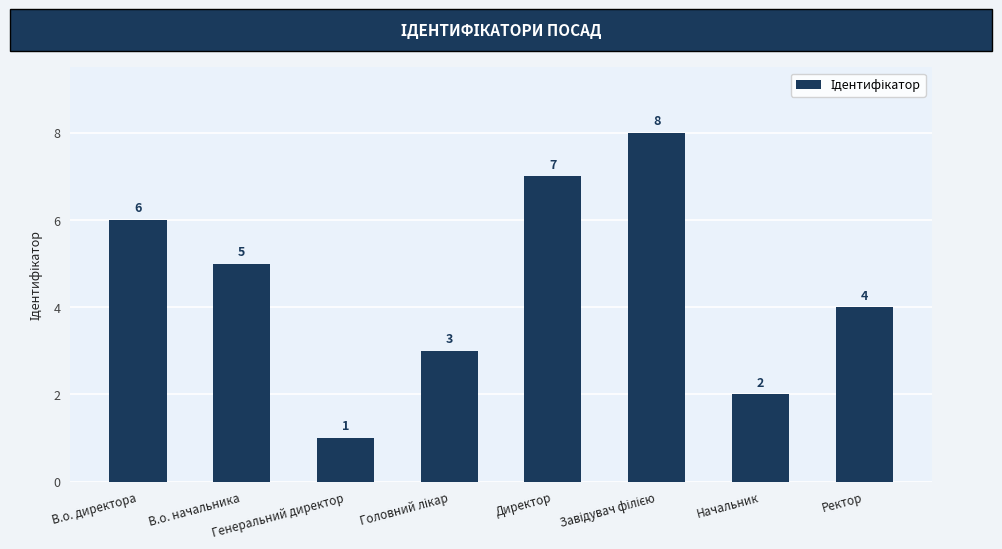

What is the label of the 6th bar from the right?

Генеральний директор